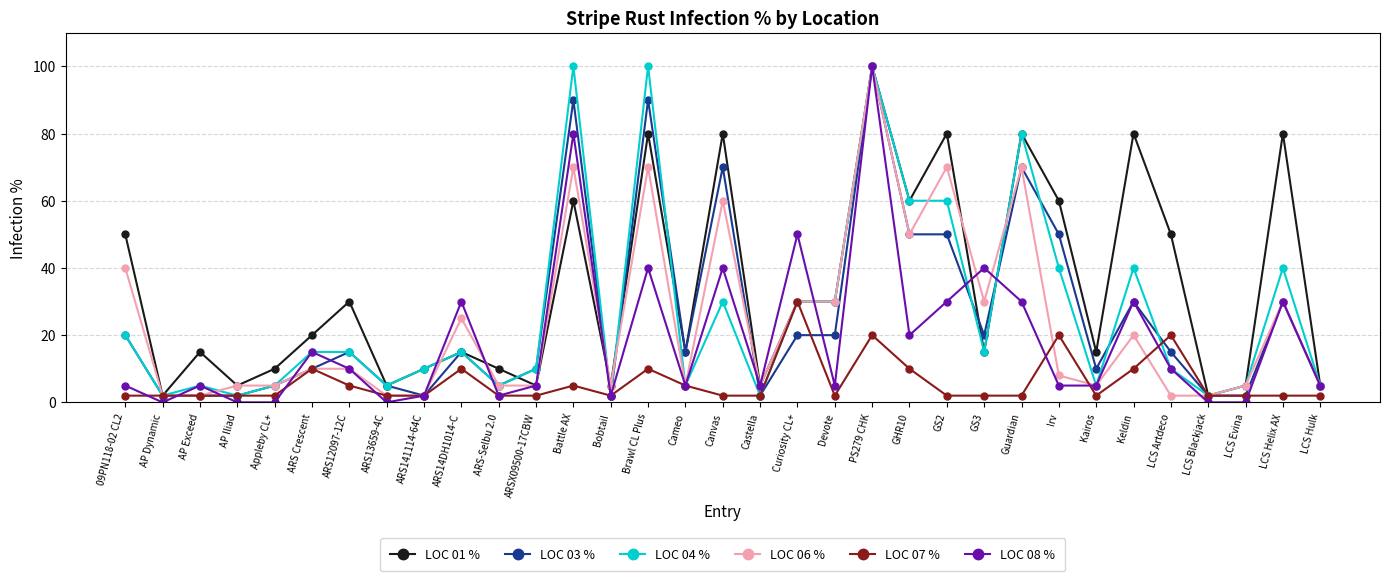

At how many categories does at least one series exceed 33?

14